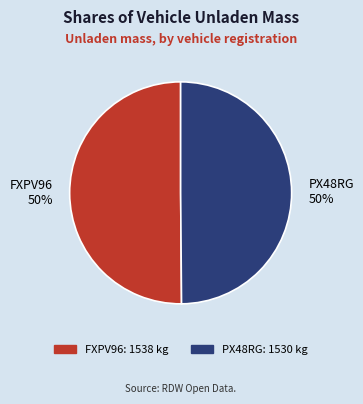

What percentage is the FXPV96 slice, to the nearest percent?

50%